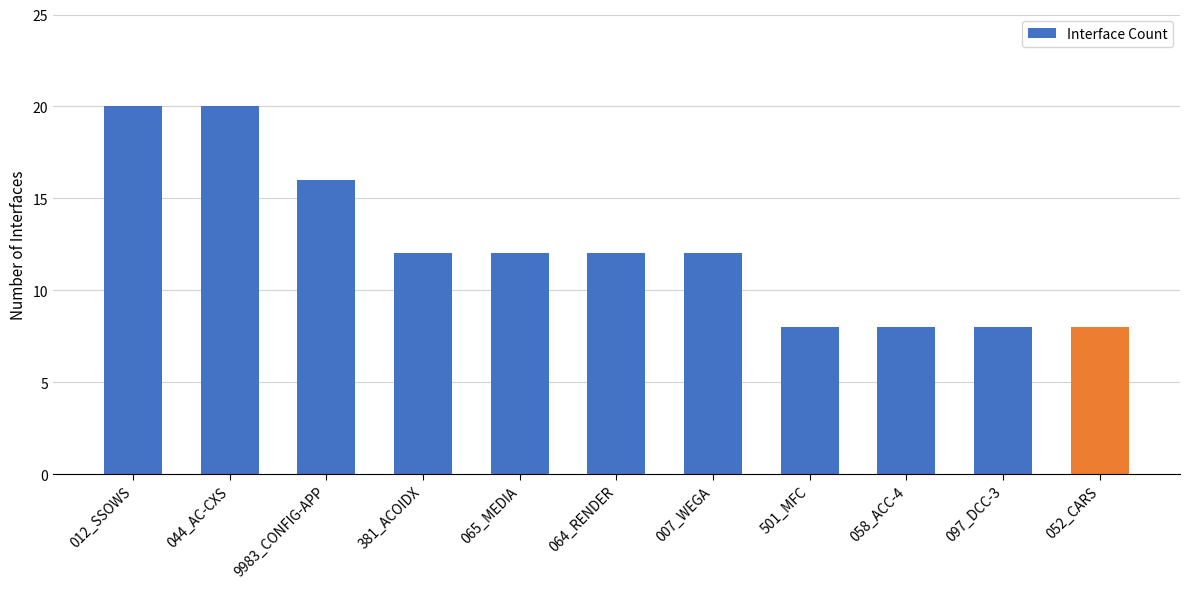

What is the maximum value shown in the chart?

20